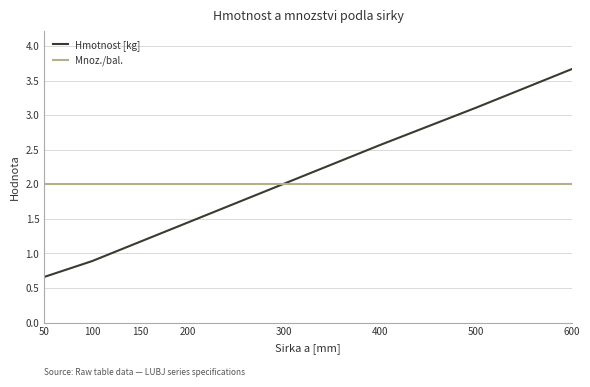

Does the chart display data point markers on the line(s)?

No